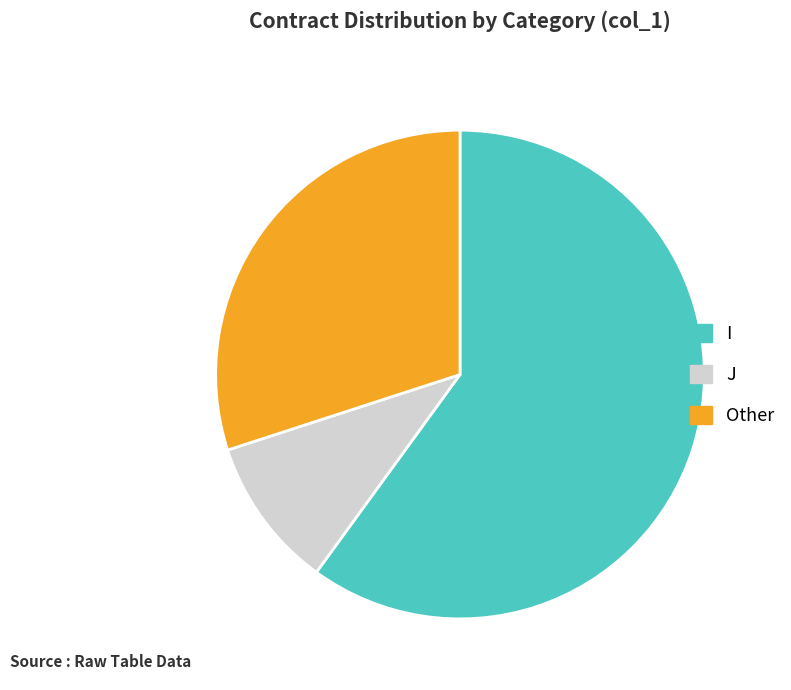

Rank the categories by value from lowest to highest.

J, Other, I